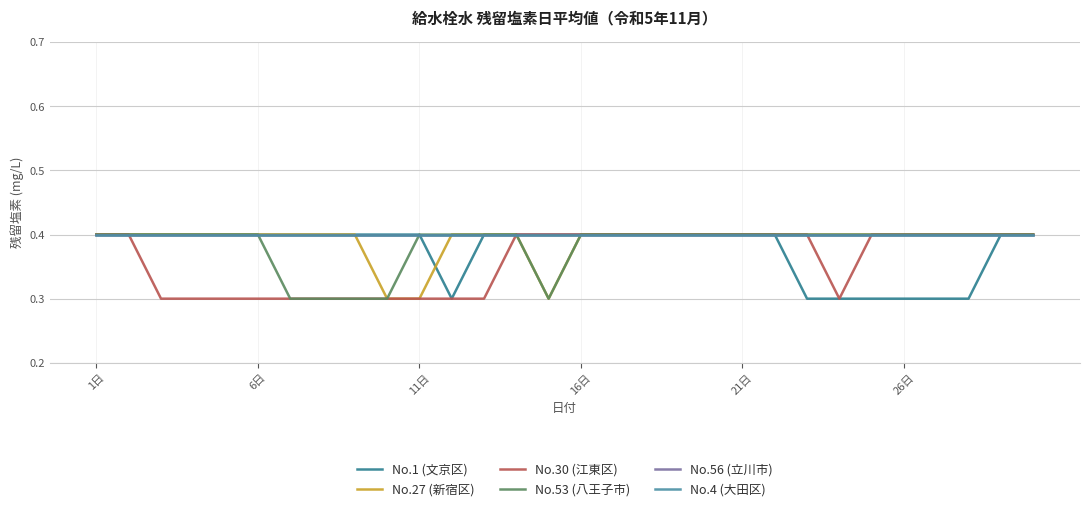

List the series in order of their peak value, lowest first.

No.1 (文京区), No.27 (新宿区), No.30 (江東区), No.53 (八王子市), No.56 (立川市), No.4 (大田区)